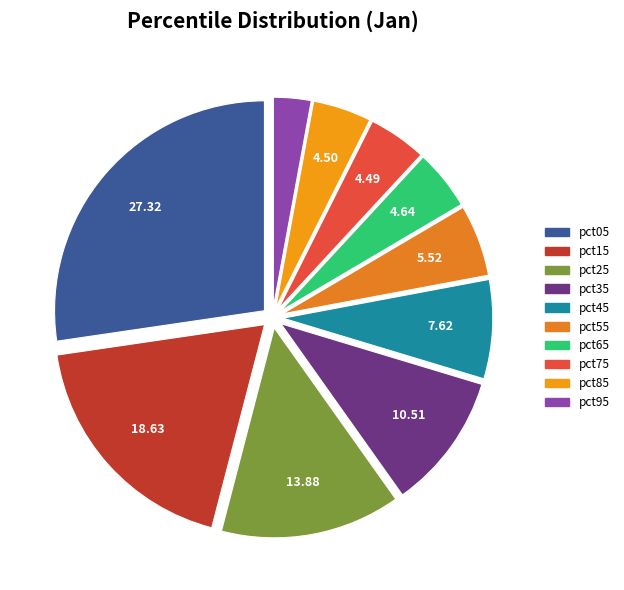

Count the number of slices in the pie.

10